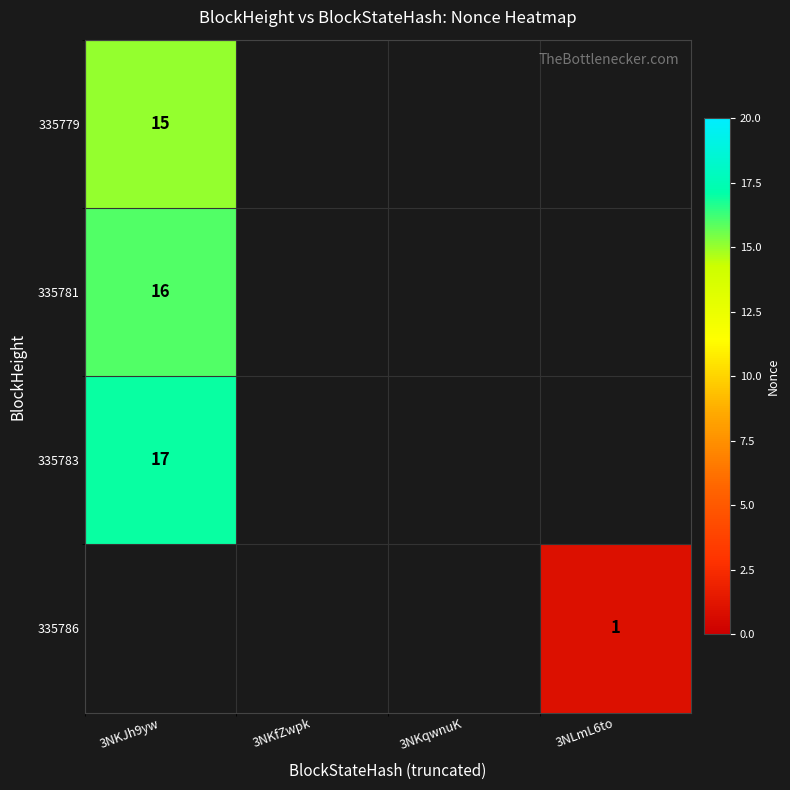

Is it true that 335783 equals 29 at 3NKJh9yw?

False